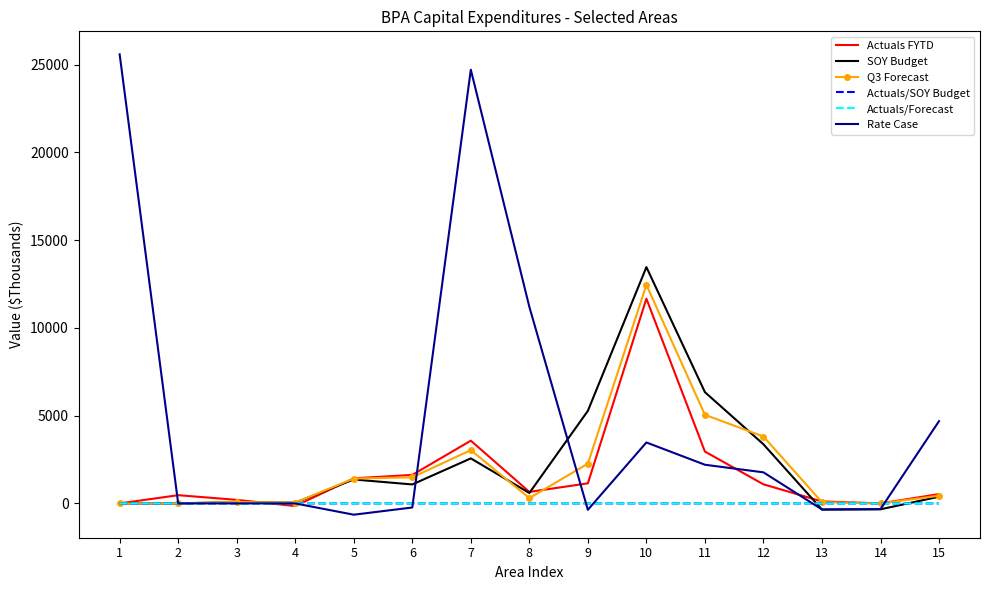

Which series has the largest range (max minus min)?

Rate Case